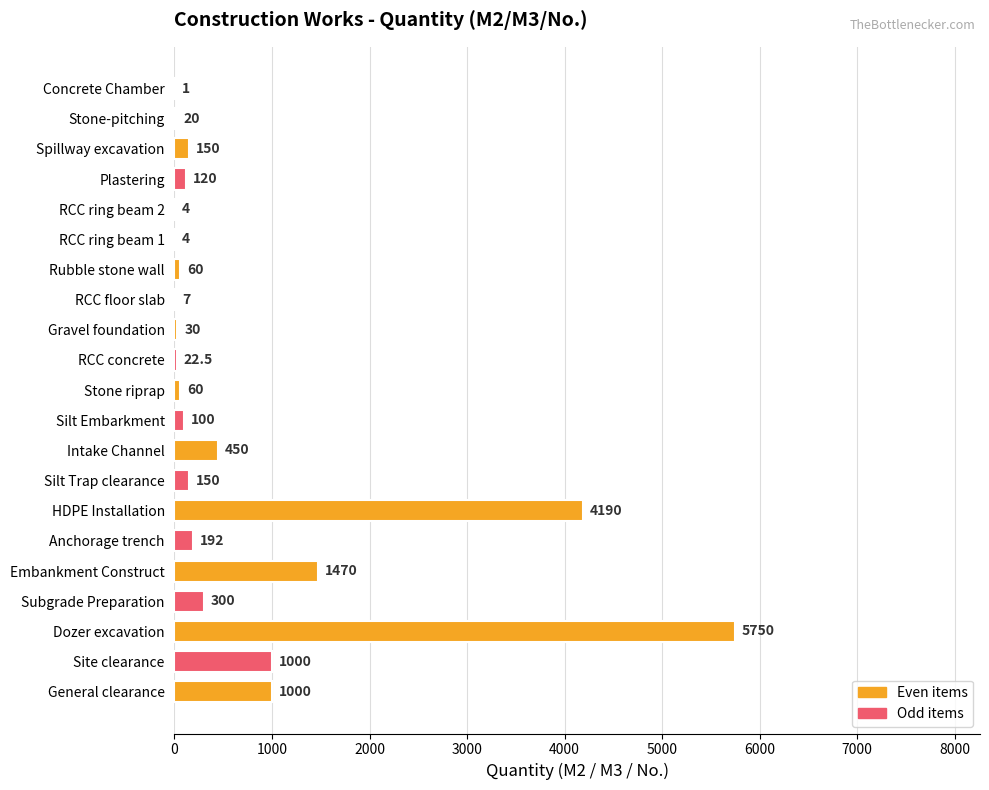

Reading bottom to top, list all the values displayed in this chart.

General clearance=1000.0	Site clearance=1000.0	Dozer excavation=5750.0	Subgrade Preparation=300.0	Embankment Construct=1470.0	Anchorage trench=192.0	HDPE Installation=4190.0	Silt Trap clearance=150.0	Intake Channel=450.0	Silt Embarkment=100.0	Stone riprap=60.0	RCC concrete=22.5	Gravel foundation=30.0	RCC floor slab=7.0	Rubble stone wall=60.0	RCC ring beam 1=4.0	RCC ring beam 2=4.0	Plastering=120.0	Spillway excavation=150.0	Stone-pitching=20.0	Concrete Chamber=1.0